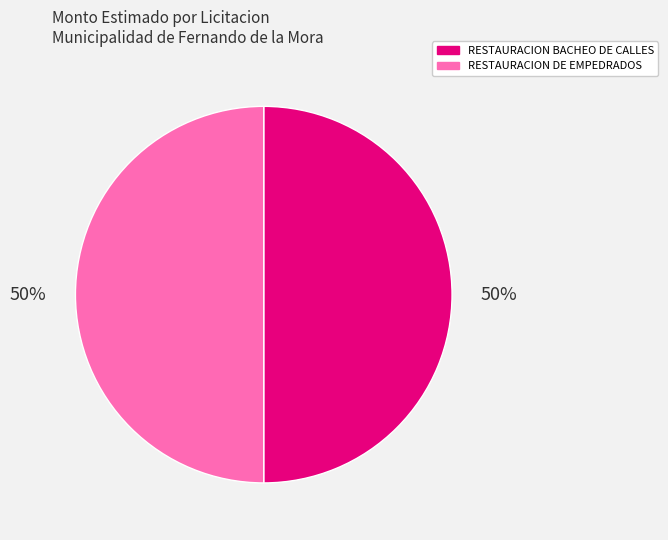

What is the ratio of the value at RESTAURACION BACHEO DE CALLES to the value at RESTAURACION DE EMPEDRADOS?

1.0